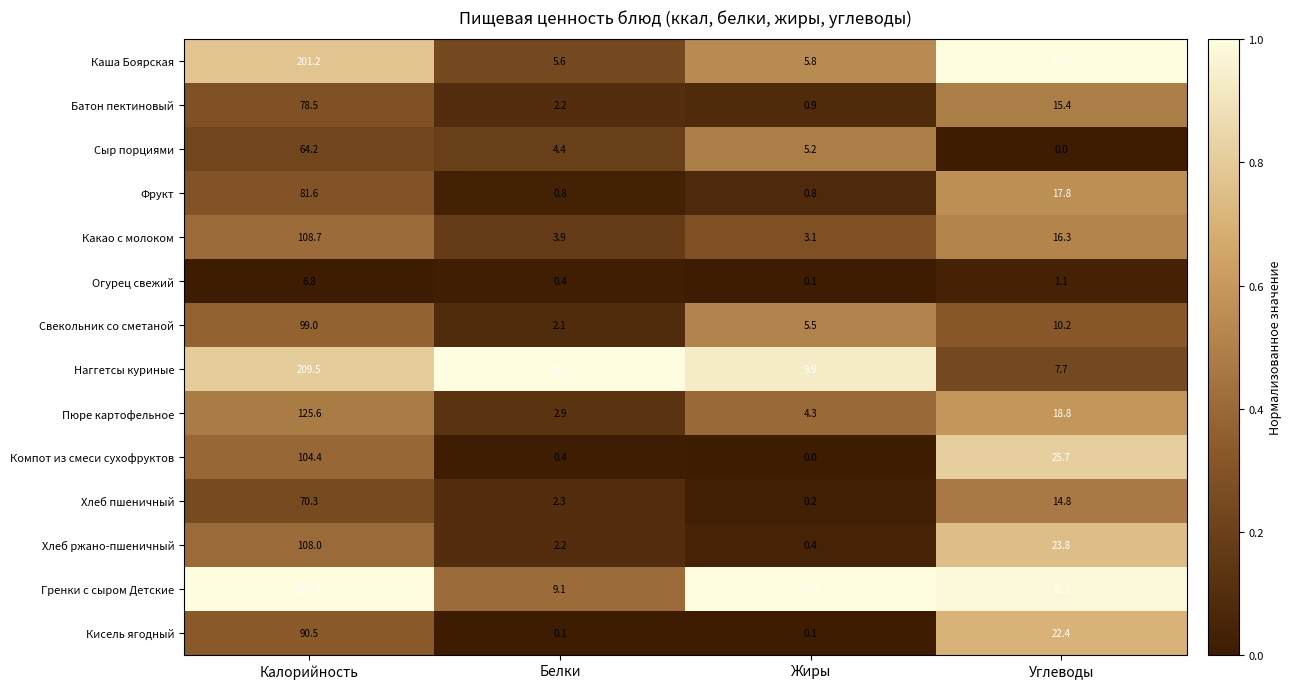

The value of Хлеб пшеничный at Углеводы is 14.8. True or false?

True